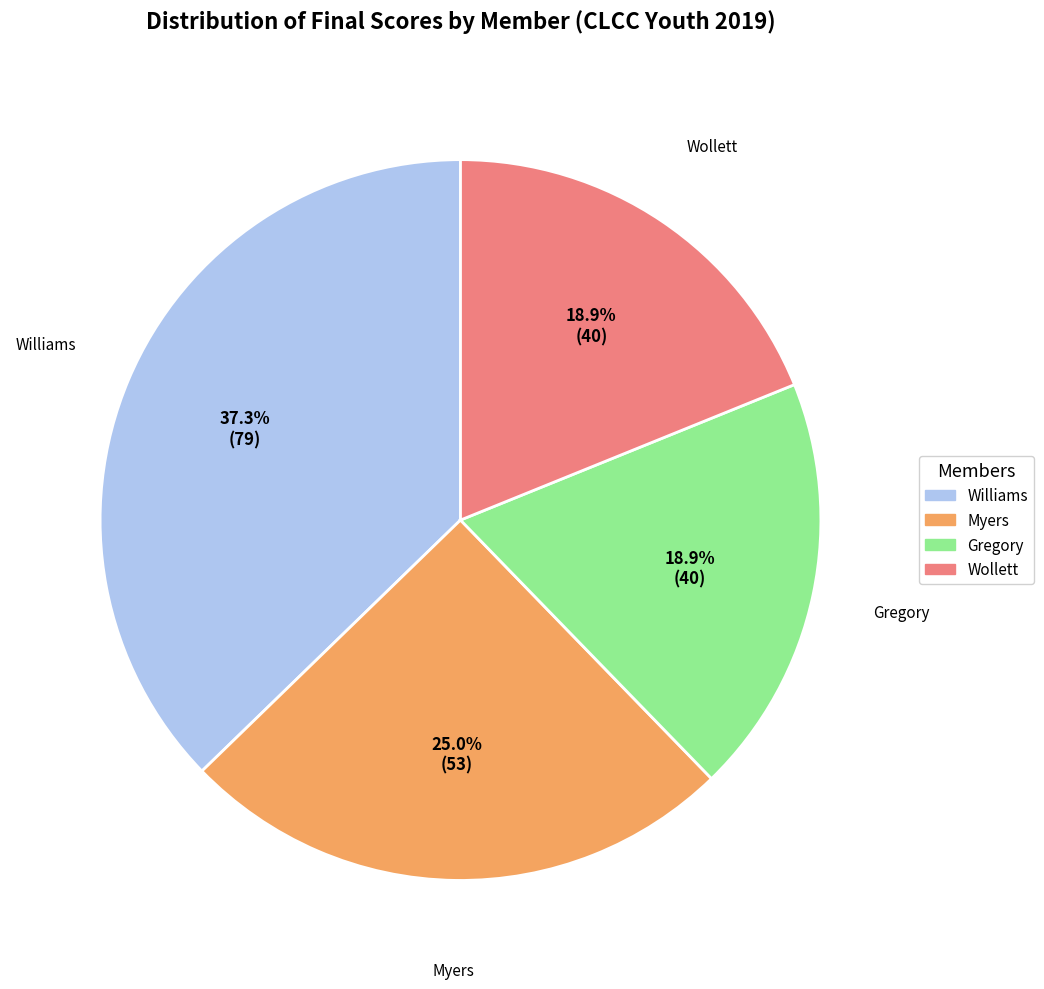

What is the ratio of the value at Myers to the value at Wollett?

1.3